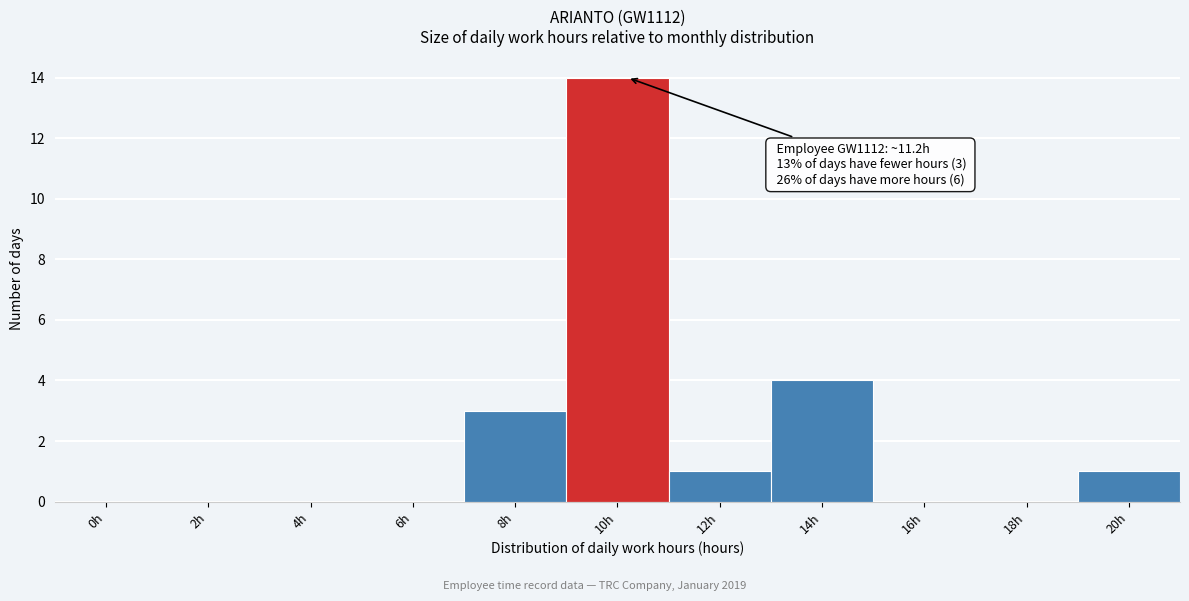

Reading left to right, list all the values displayed in this chart.

0h=0	2h=0	4h=0	6h=0	8h=3	10h=14	12h=1	14h=4	16h=0	18h=0	20h=1